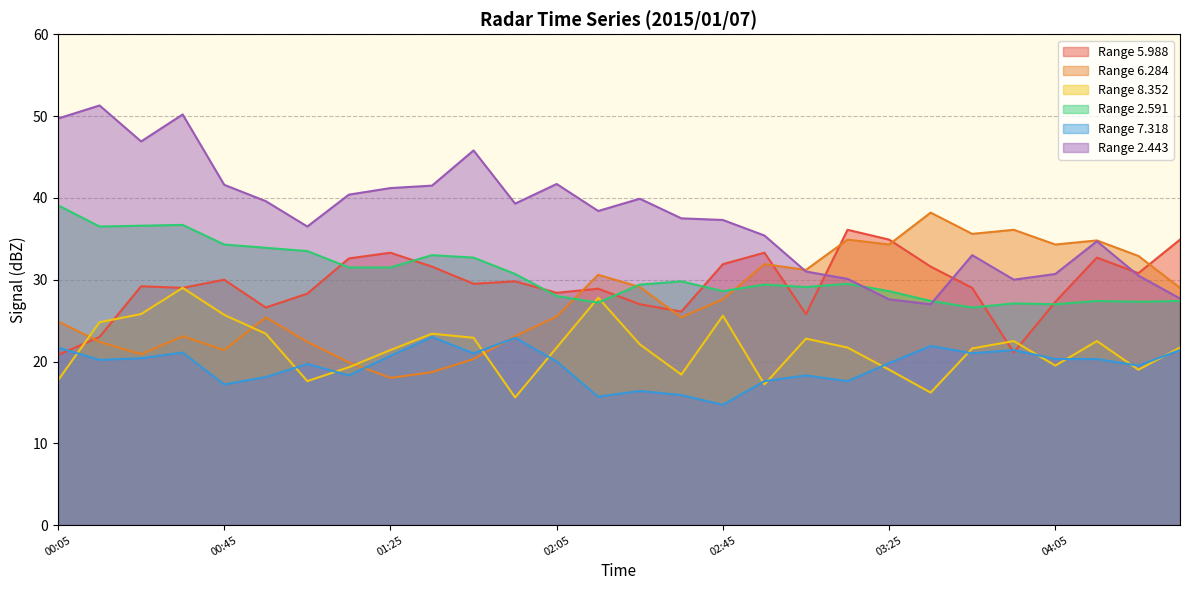

How many data points in 6.284 are above 27?

14